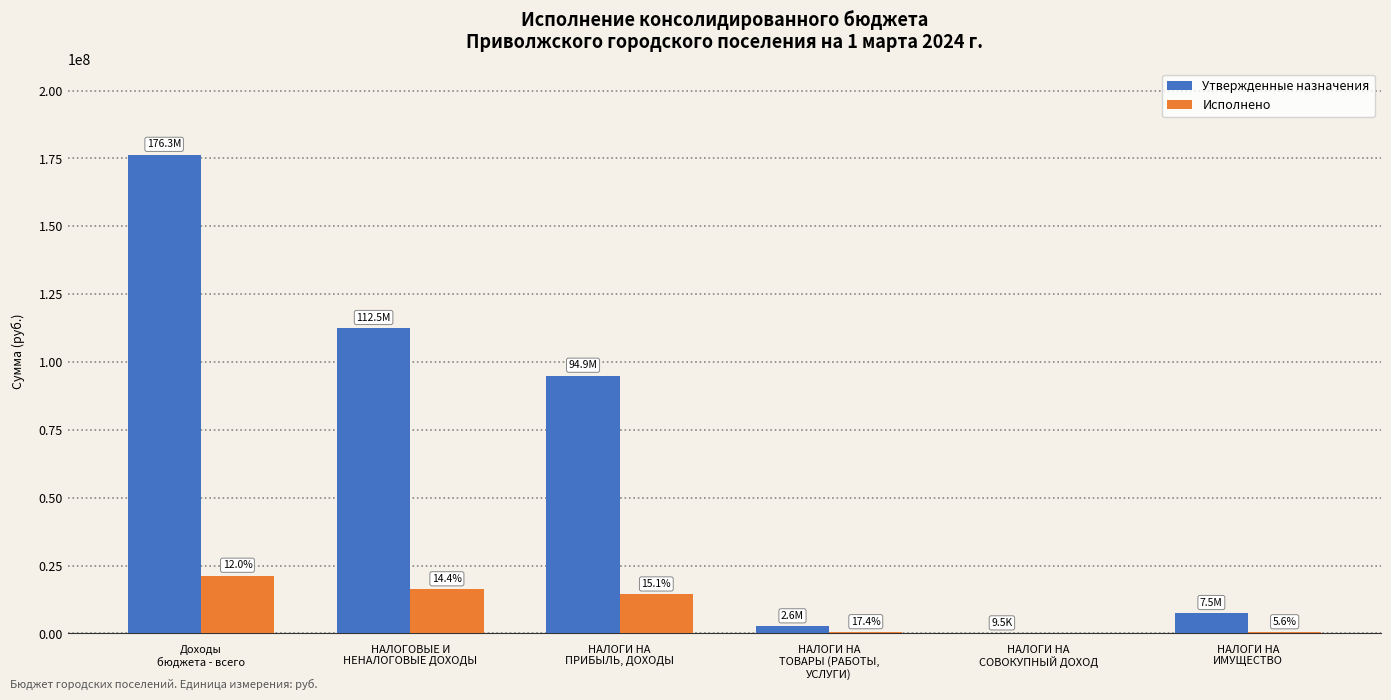

How many series are shown in this chart?

2